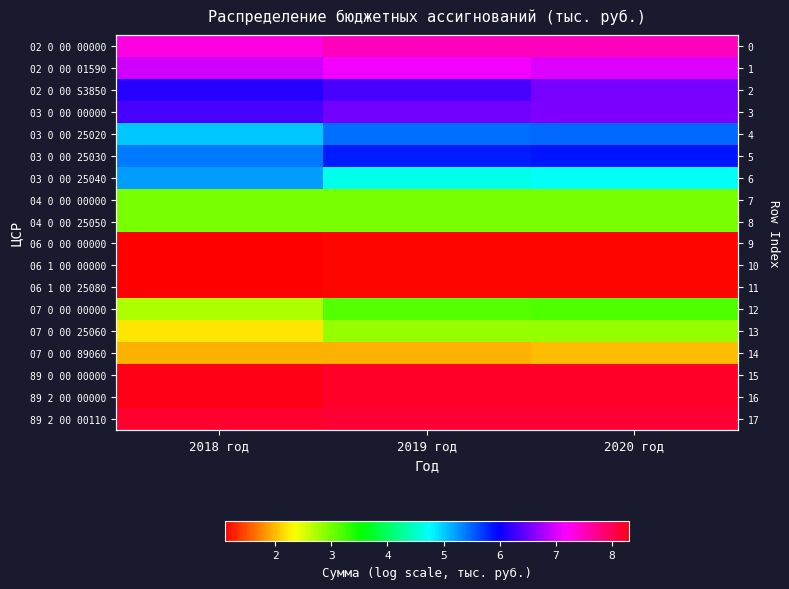

Is the value of 06 1 00 25080 at 2020 год greater than the value of 07 0 00 00000 at 2019 год?

No